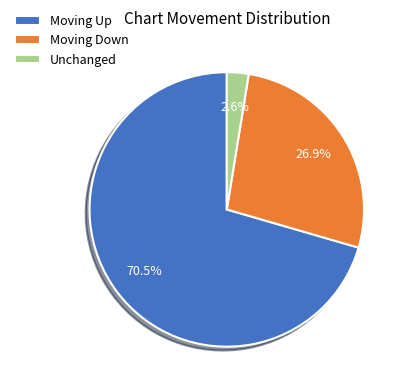

What is the total percentage of Moving Up and Unchanged?

73.1%